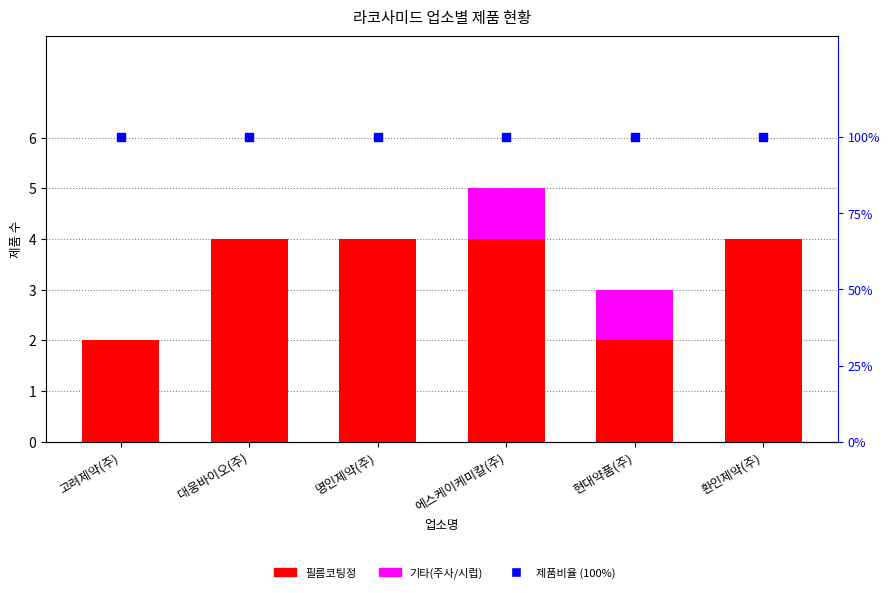

Which series contains the highest Y value?

제품비율 (100%)